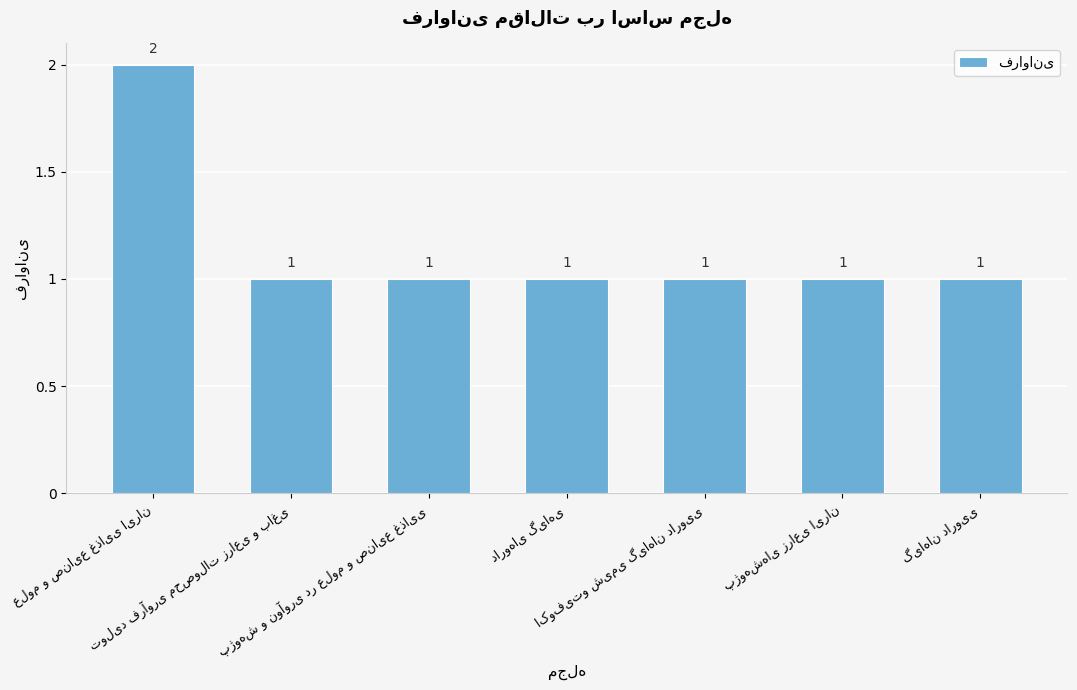

What is the value of the 7th bar from the left?

1